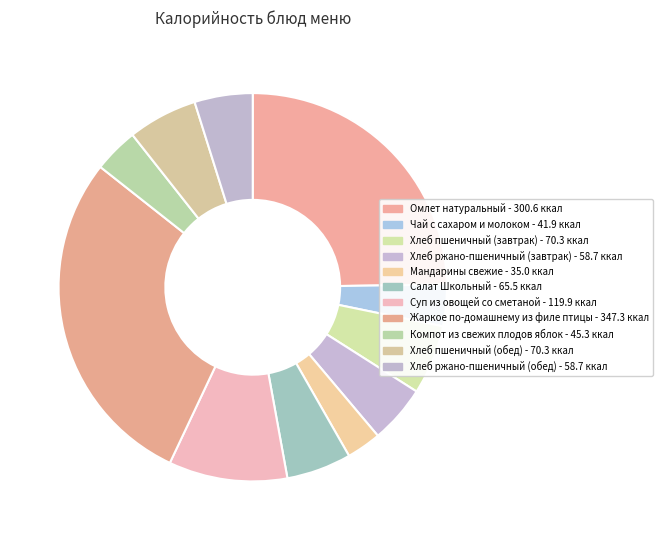

The Салат Школьный slice represents 1% of the pie. True or false?

False